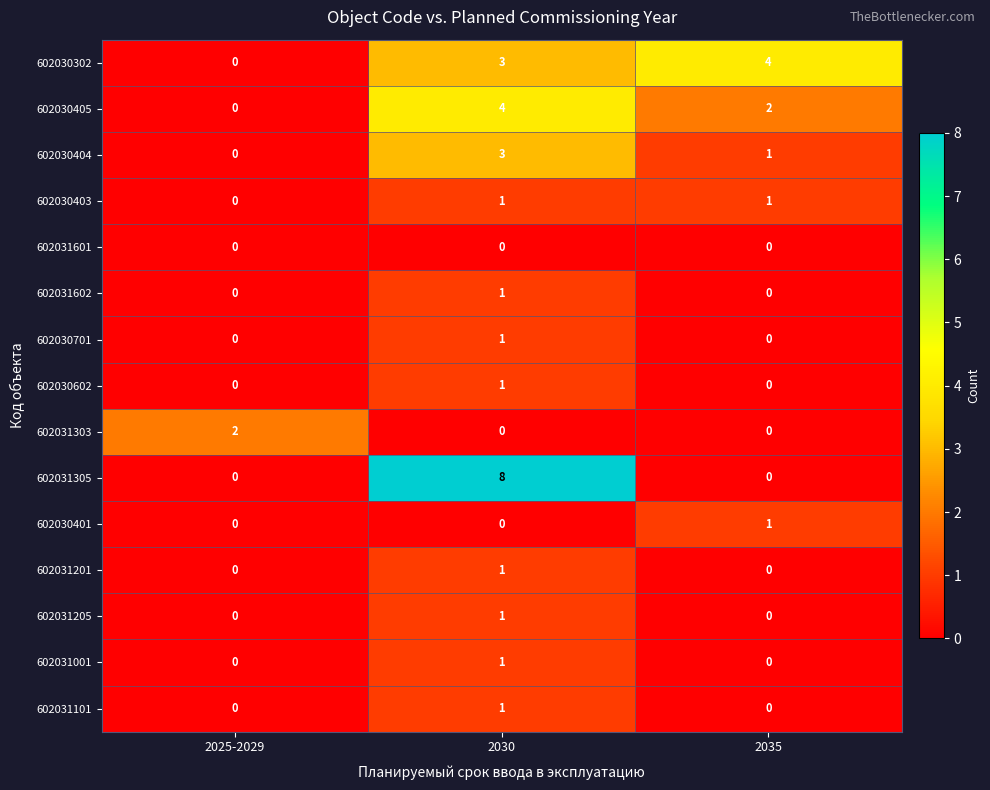

True or false: 602030302 has a value of 0 at 2025-2029.

True